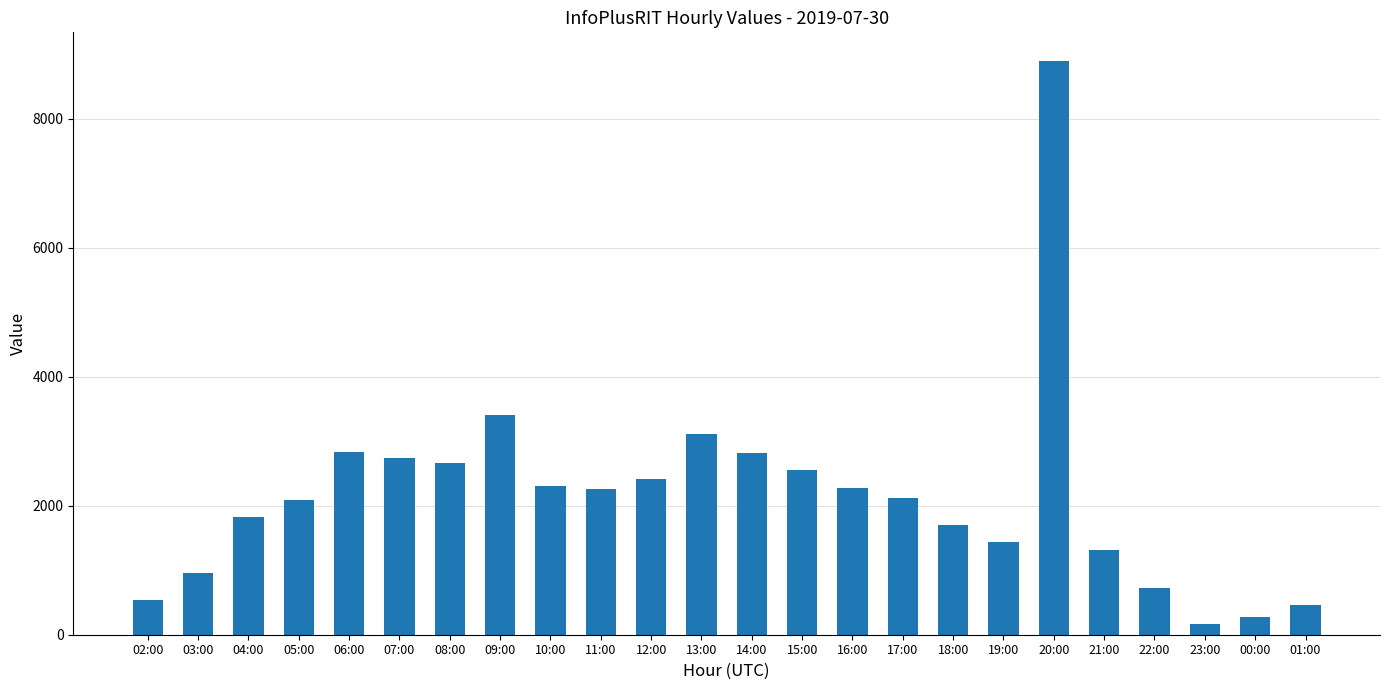

What is the change in value from 12:00 to 14:00?

+394